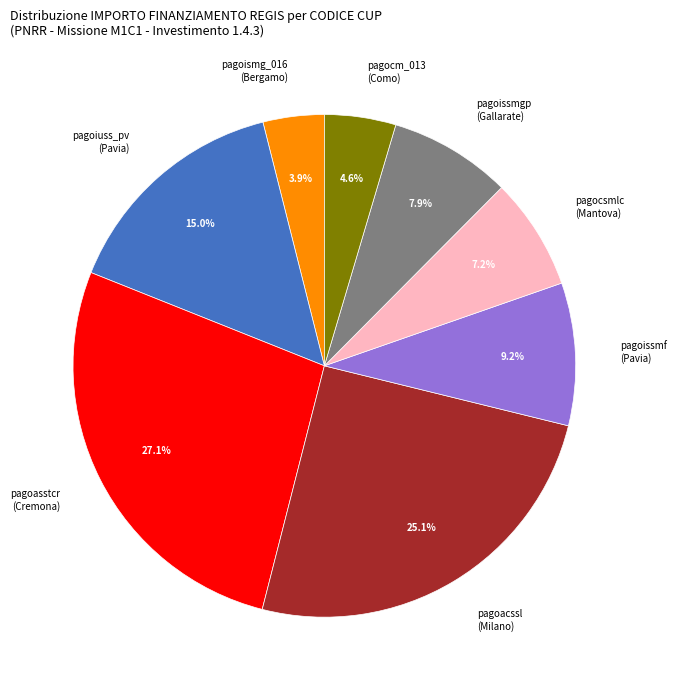

Approximately how many times larger is the value at pagoissmf (Pavia) compared to pagocsmlc (Mantova)?

1.3